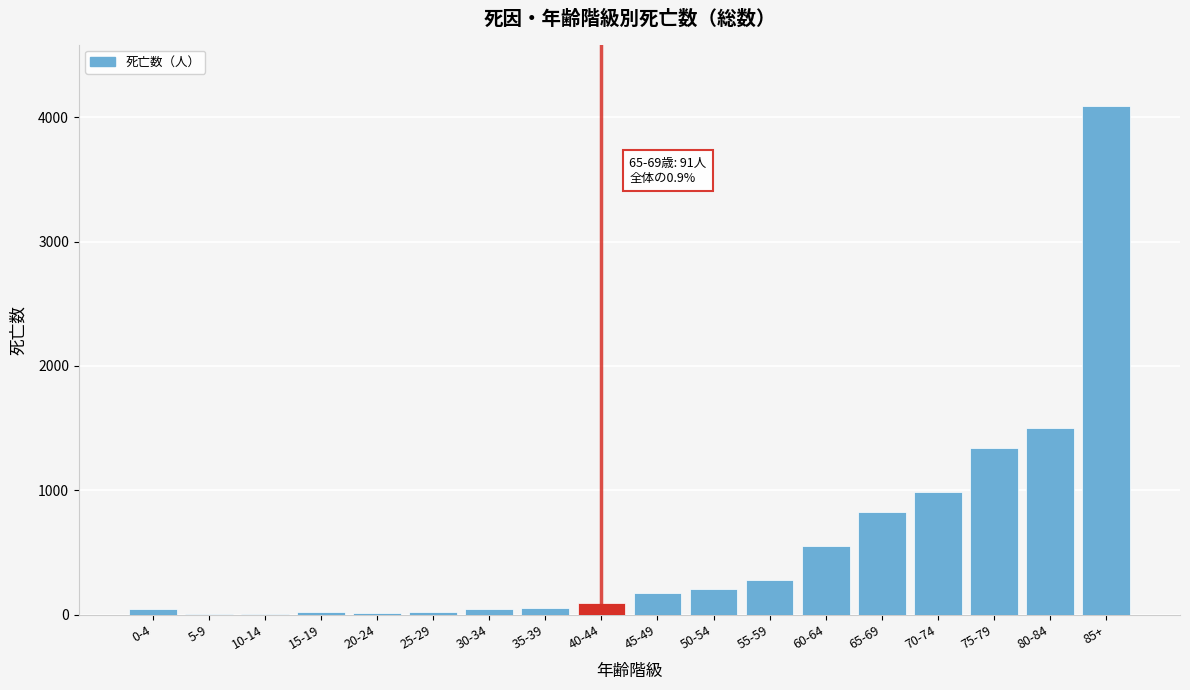

Is it true that the value at 50-54 is 207?

True